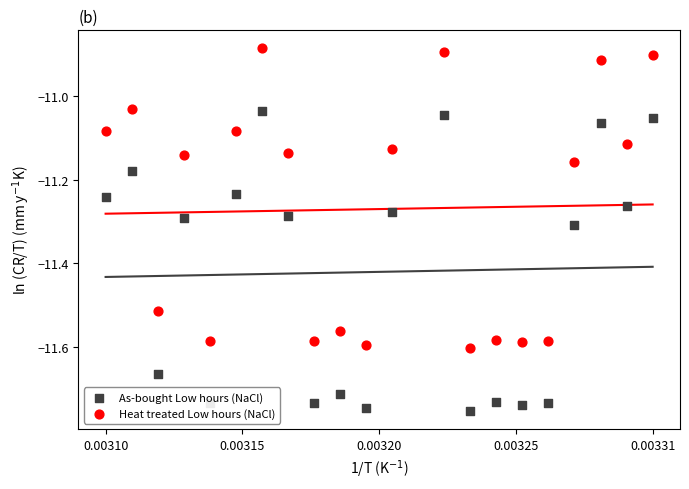

Is the value of Heat treated Low hours (NaCl) at 20 greater than the value of As-bought Low hours (NaCl) at 9?

Yes